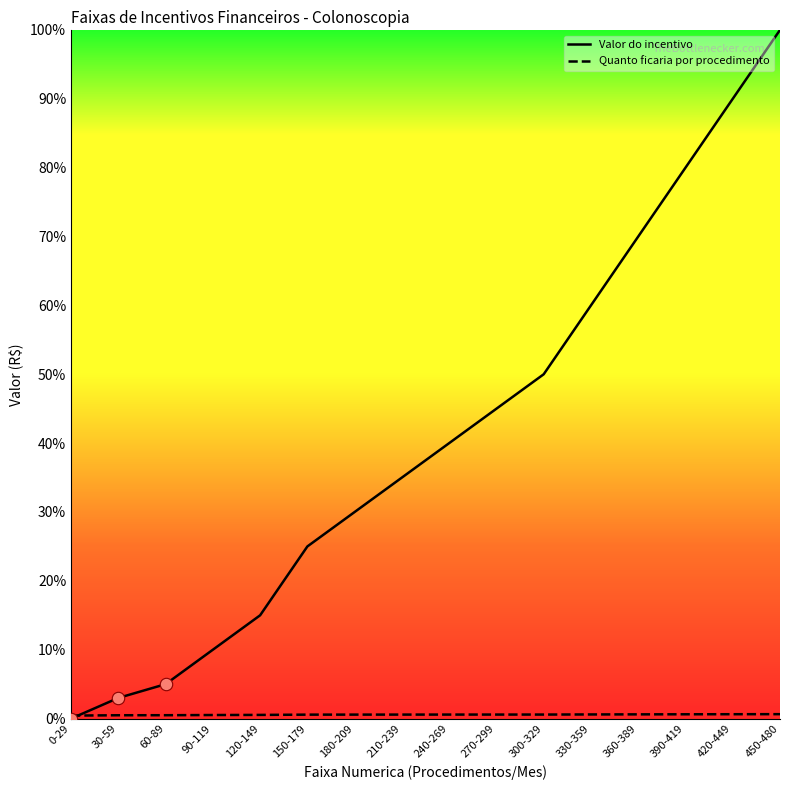

Which series has the largest total across all categories?

Valor do incentivo